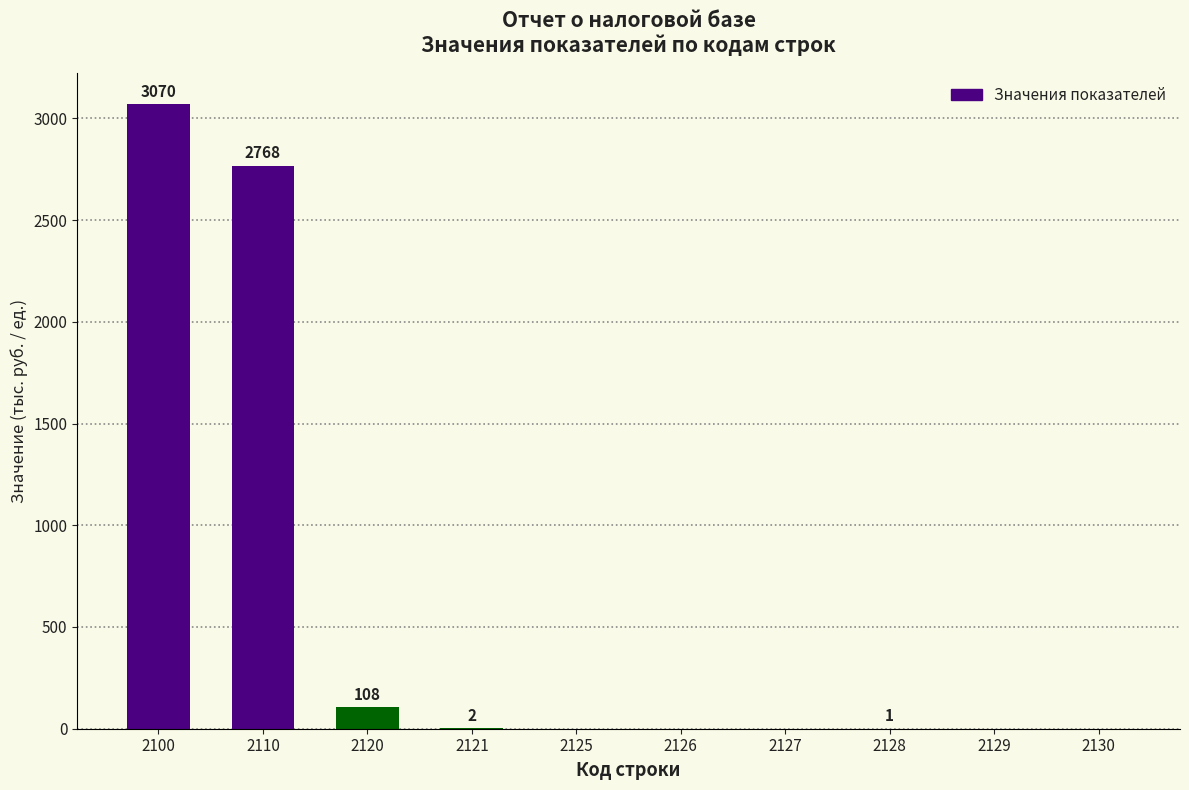

Count the number of categories in the chart.

10